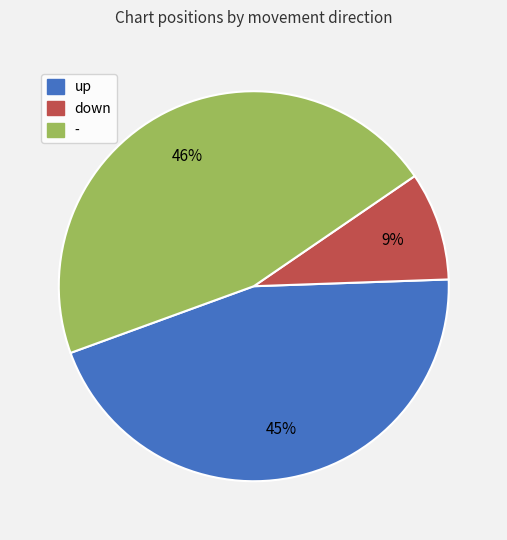

Does down account for over 50% of the chart?

No